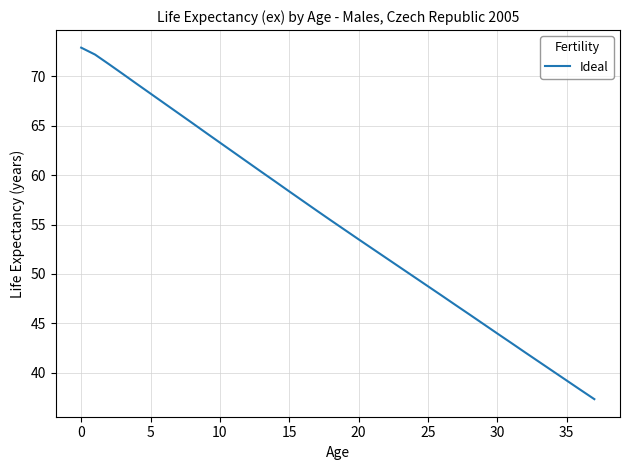

What is the difference between the maximum and minimum values?

35.6